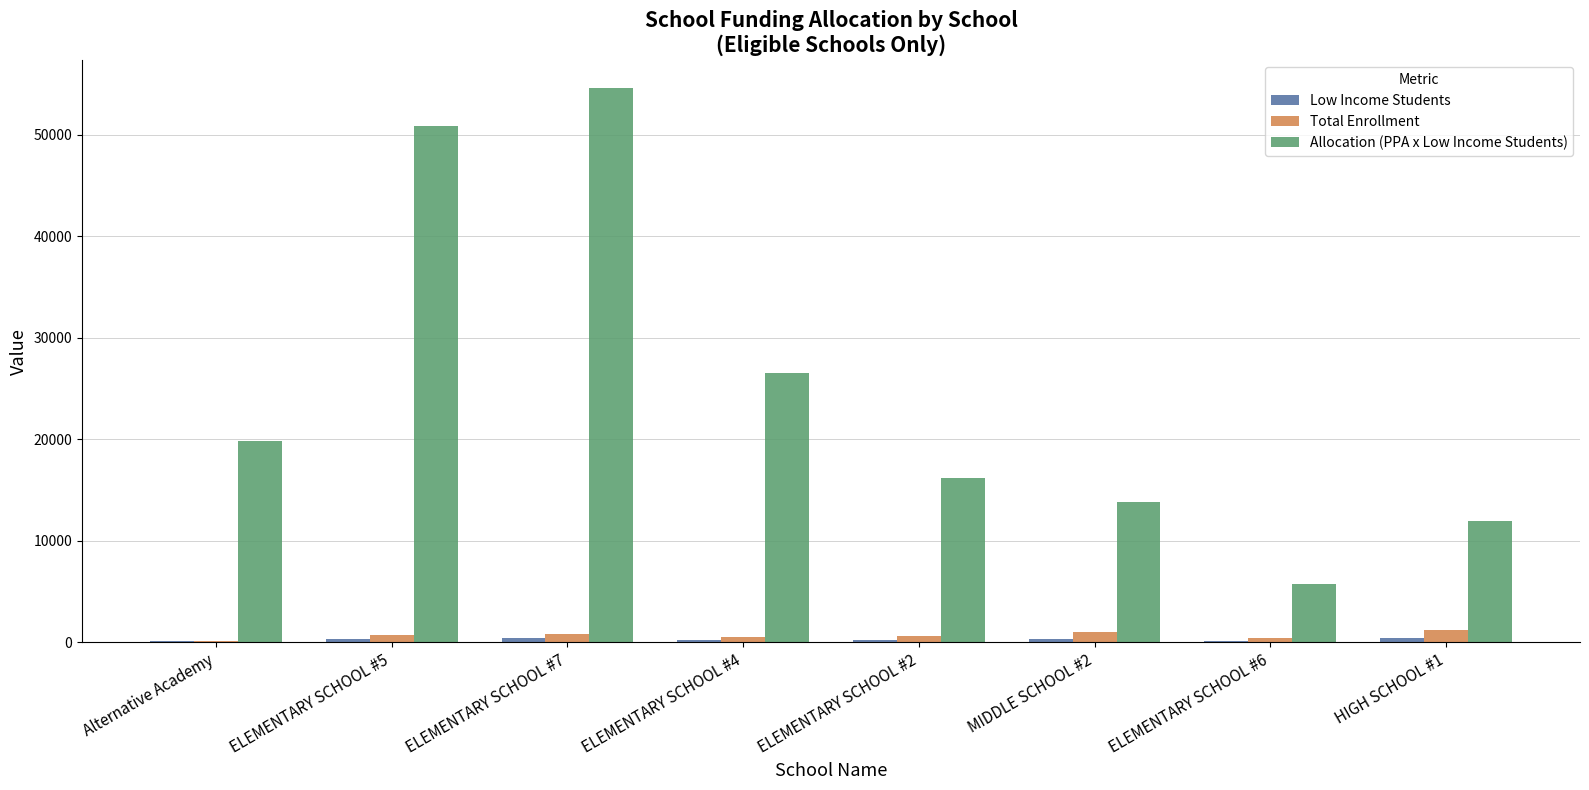

What is the greatest value displayed?

54600